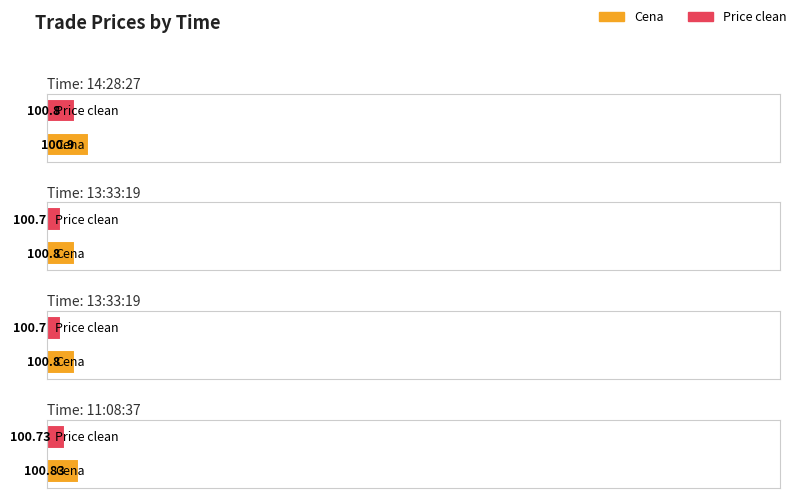

Which series has the largest total across all categories?

Cena